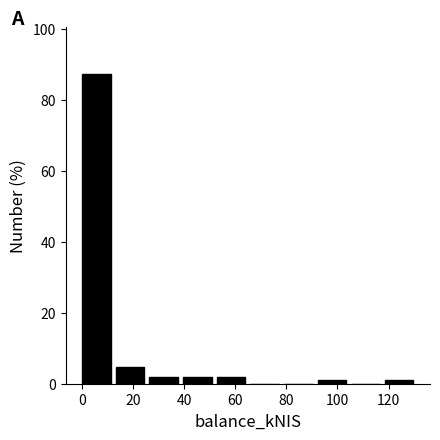

What is the height of the bar covering 14 to 26 on the x-axis? Neither the bar edges nor the heights are printed on the chart, so give them approximately, as read against the axes.

4